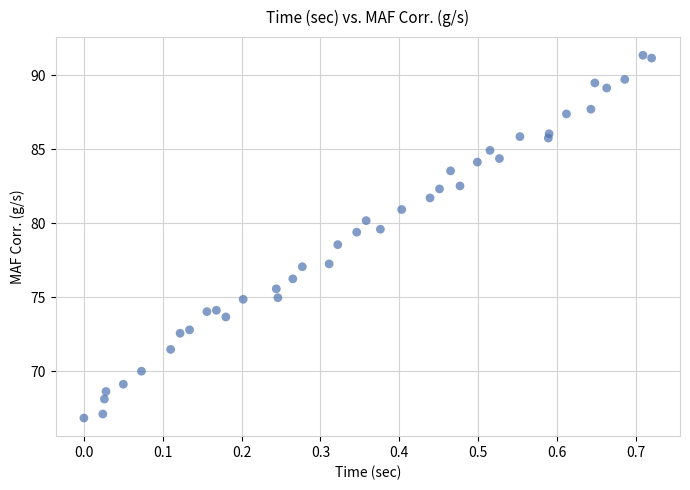

What is the range of X values (max minus min)?

0.7